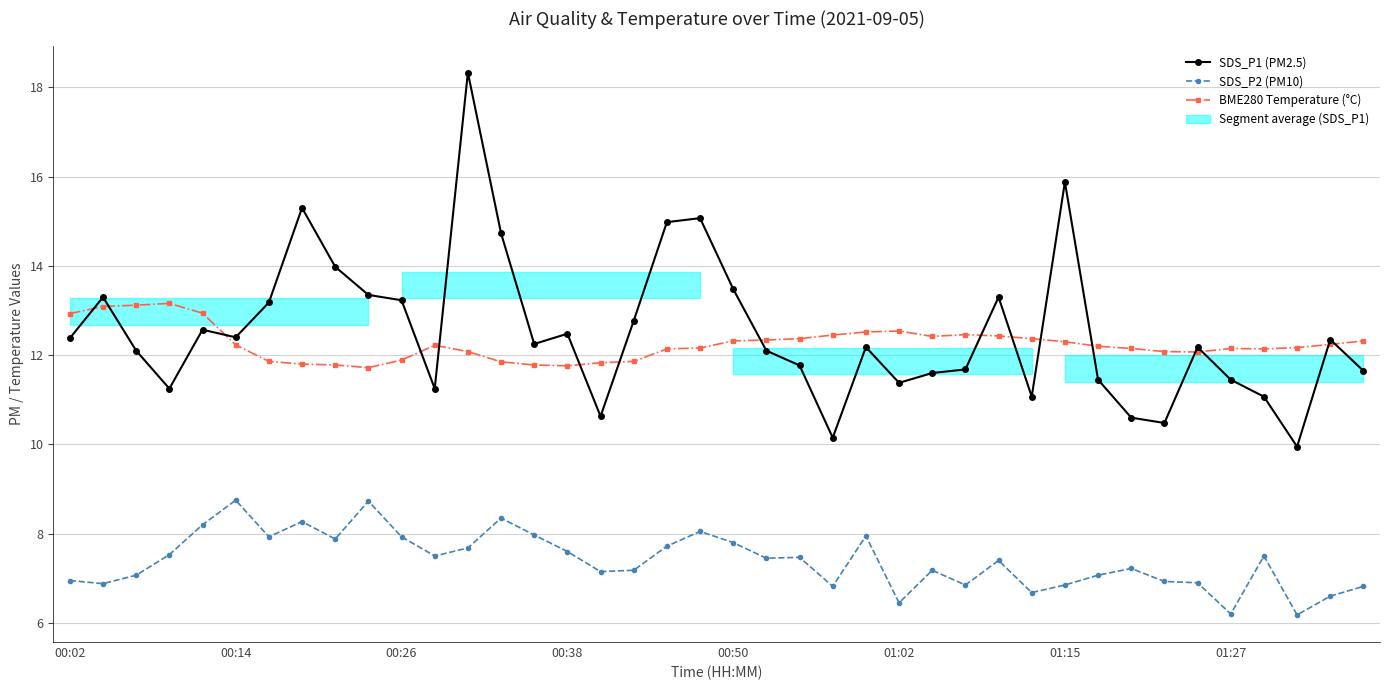

Reading left to right, list all the values displayed in this chart.

SDS_P1 (PM2.5): 12.4	13.3	12.1	11.2	12.6	12.4	13.2	15.3	14.0	13.3	13.2	11.2	18.3	14.7	12.2	12.5	10.6	12.8	15.0	15.1	13.5	12.1	11.8	10.2	12.2	11.4	11.6	11.7	13.3	11.1	15.9	11.4	10.6	10.5	12.2	11.4	11.1	9.9	12.3	11.7
SDS_P2 (PM10): 7.0	6.9	7.1	7.5	8.2	8.8	7.9	8.3	7.9	8.7	7.9	7.5	7.7	8.3	8.0	7.6	7.2	7.2	7.7	8.1	7.8	7.5	7.5	6.8	8.0	6.5	7.2	6.8	7.4	6.7	6.8	7.1	7.2	6.9	6.9	6.2	7.5	6.2	6.6	6.8
BME280 Temperature (°C): 12.9	13.1	13.1	13.2	12.9	12.2	11.9	11.8	11.8	11.7	11.9	12.2	12.1	11.8	11.8	11.8	11.8	11.9	12.1	12.2	12.3	12.3	12.4	12.4	12.5	12.5	12.4	12.5	12.4	12.4	12.3	12.2	12.2	12.1	12.1	12.2	12.1	12.2	12.2	12.3